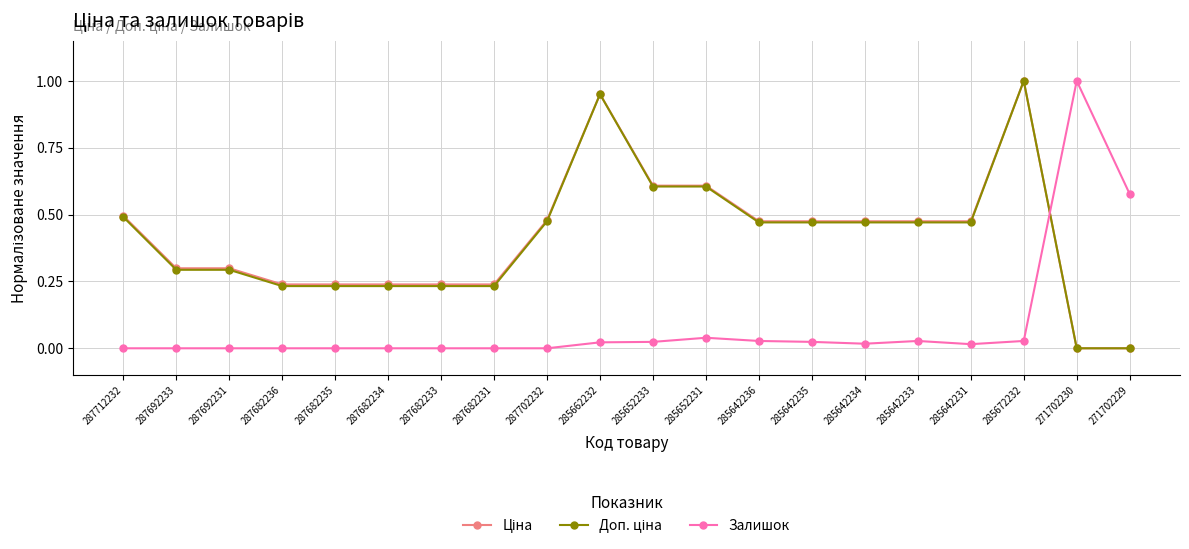

True or false: Залишок has a value of 0.1 at 271702229.

False